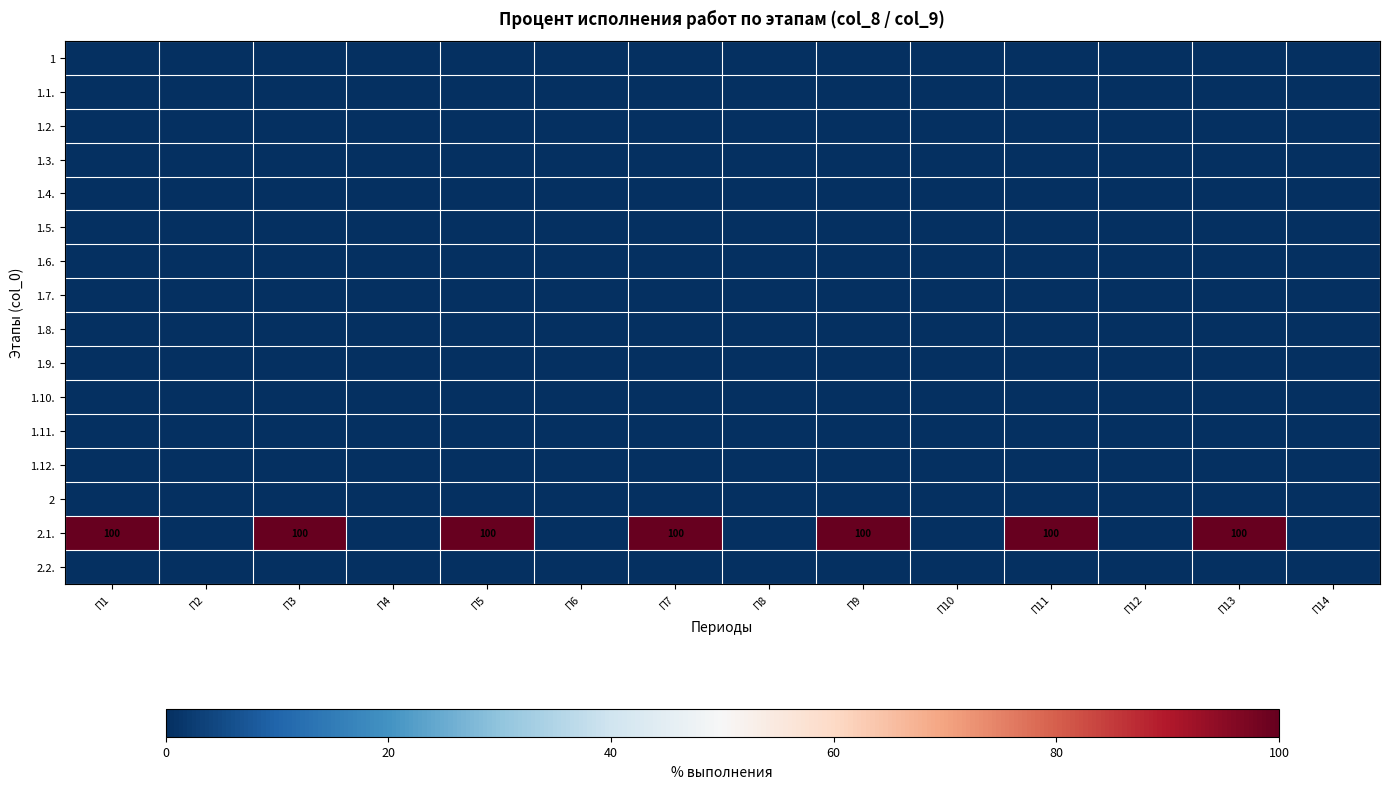

True or false: 2.1. has a value of 43 at П3.

False